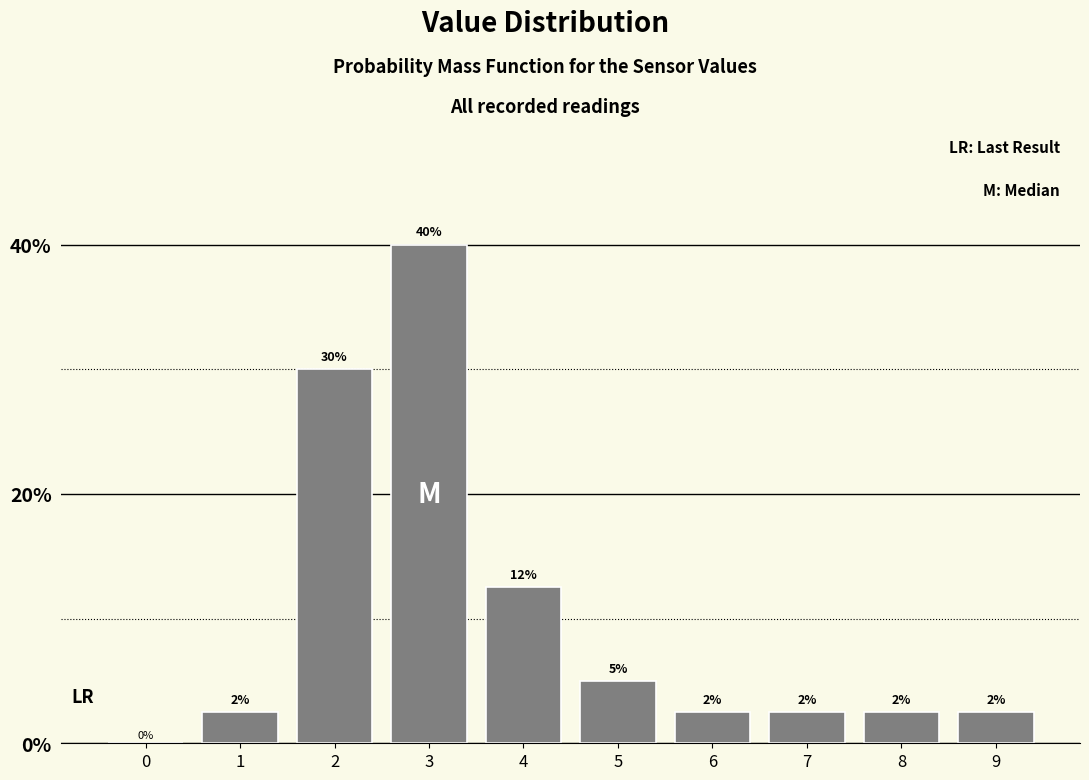

Are the bars horizontal?

No